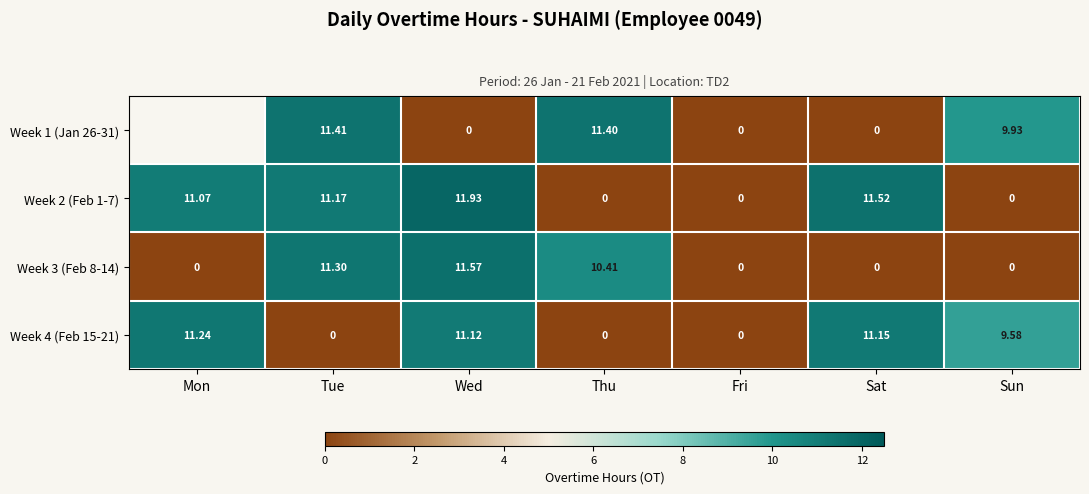

What is the difference between the maximum and minimum values in the Week 4 (Feb 15-21) series?

11.2